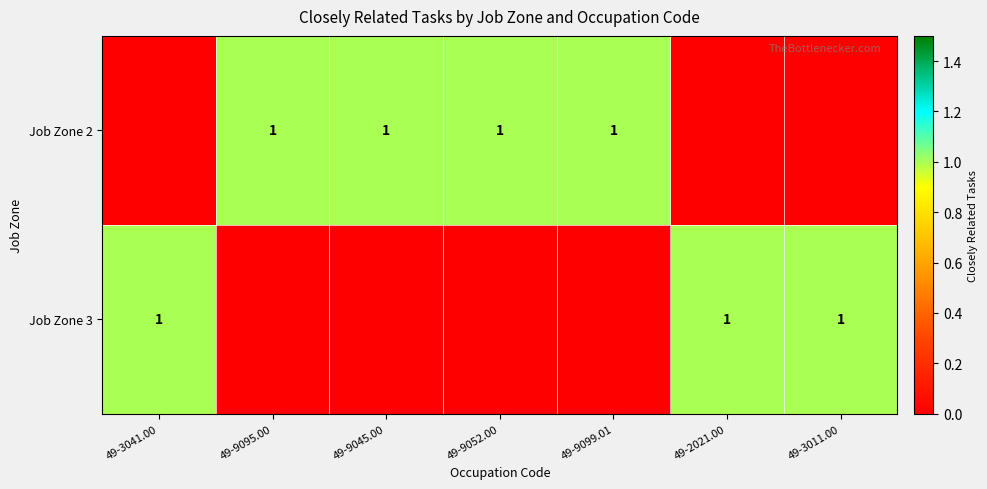

At which label is row_1 closest to 0?

49-9095.00